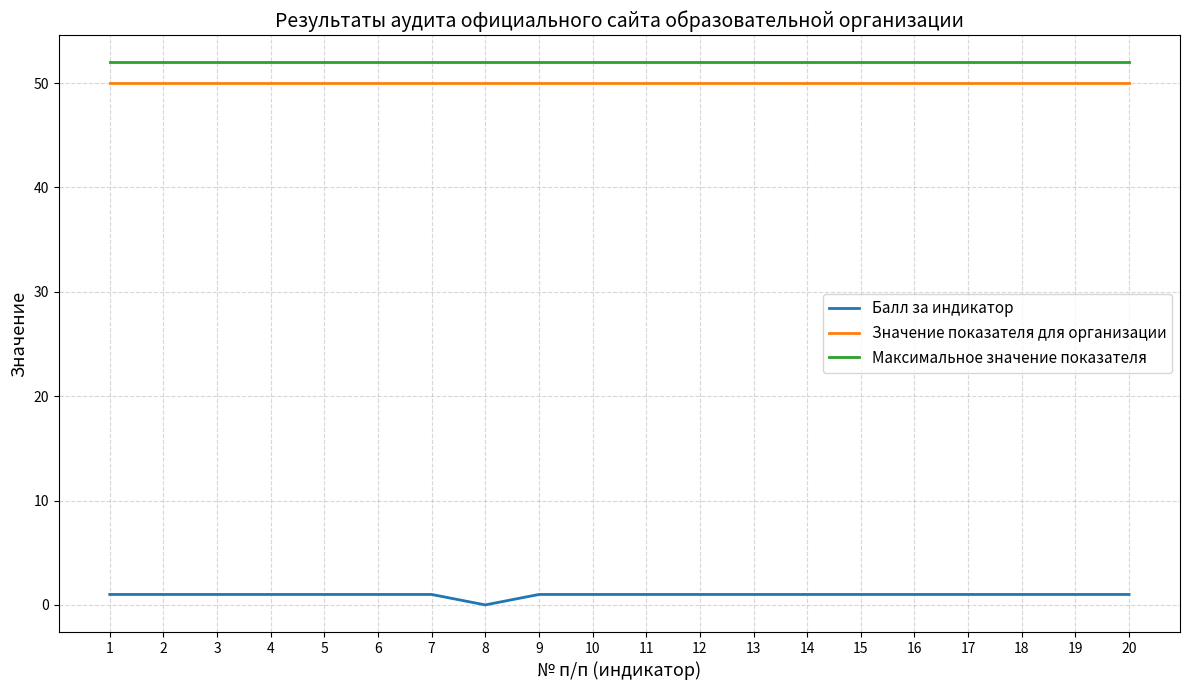

Reading left to right, what are all the values shown in this chart?

Балл за индикатор: 1=1	2=1	3=1	4=1	5=1	6=1	7=1	8=0	9=1	10=1	11=1	12=1	13=1	14=1	15=1	16=1	17=1	18=1	19=1	20=1
Значение показателя для организации: 1=50	2=50	3=50	4=50	5=50	6=50	7=50	8=50	9=50	10=50	11=50	12=50	13=50	14=50	15=50	16=50	17=50	18=50	19=50	20=50
Максимальное значение показателя: 1=52	2=52	3=52	4=52	5=52	6=52	7=52	8=52	9=52	10=52	11=52	12=52	13=52	14=52	15=52	16=52	17=52	18=52	19=52	20=52